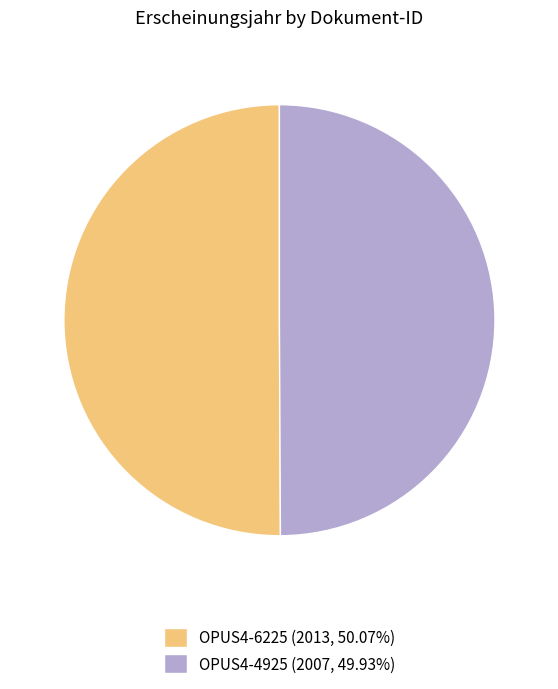

Do OPUS4-6225 (2013, 50.07%) and OPUS4-4925 (2007, 49.93%) together represent more than half of the pie?

Yes